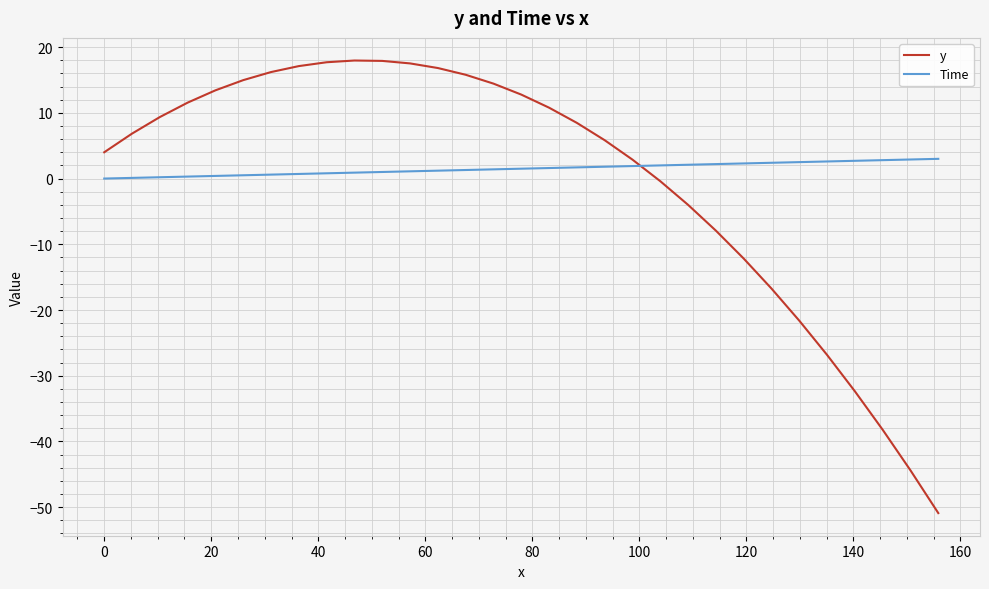

Which series has the largest range (max minus min)?

y